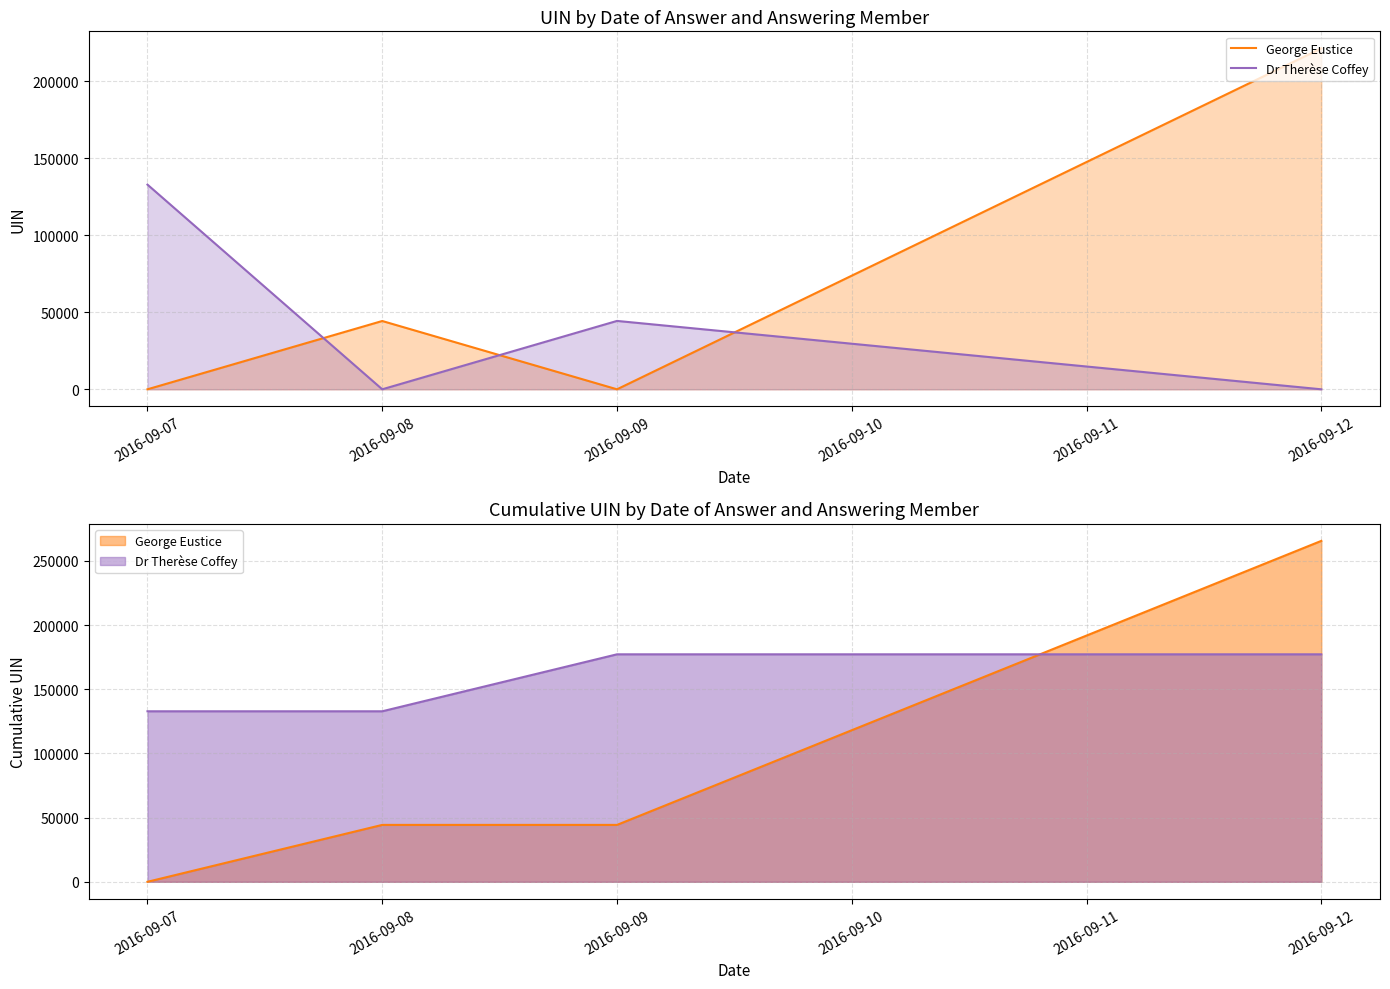

List the series in order of their peak value, highest first.

George Eustice, Dr Therèse Coffey